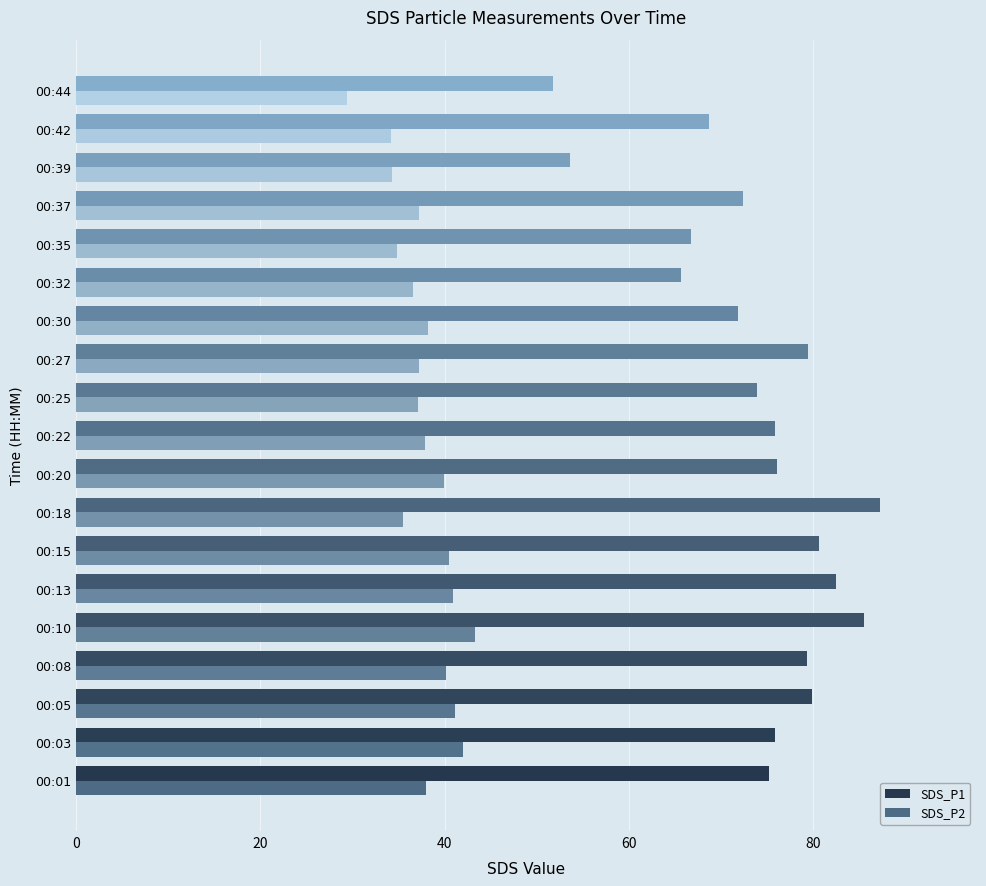

Which category has the highest value across all series?

00:18